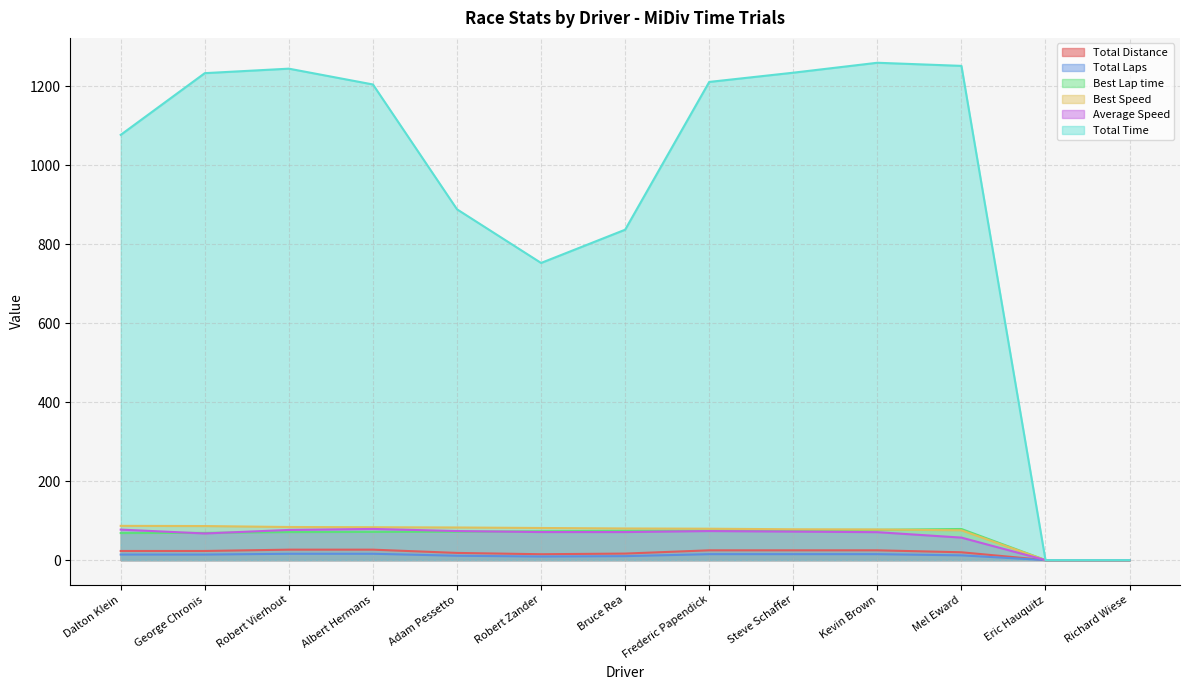

What is the value of the Best Speed point at the 9th from the left?

78.1